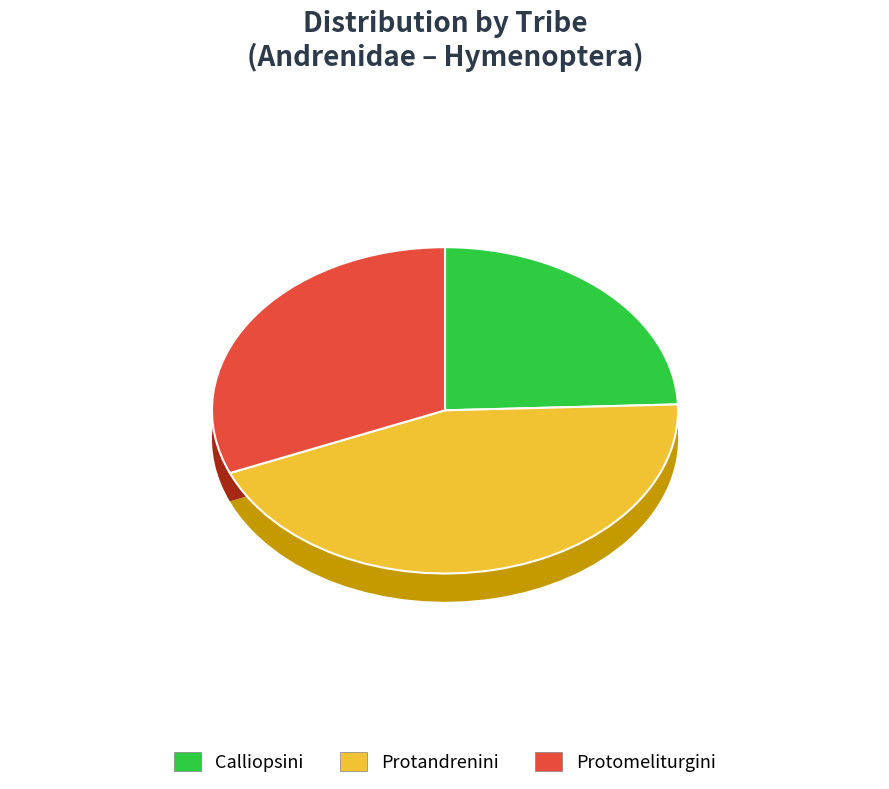

How many segments does this pie chart have?

3